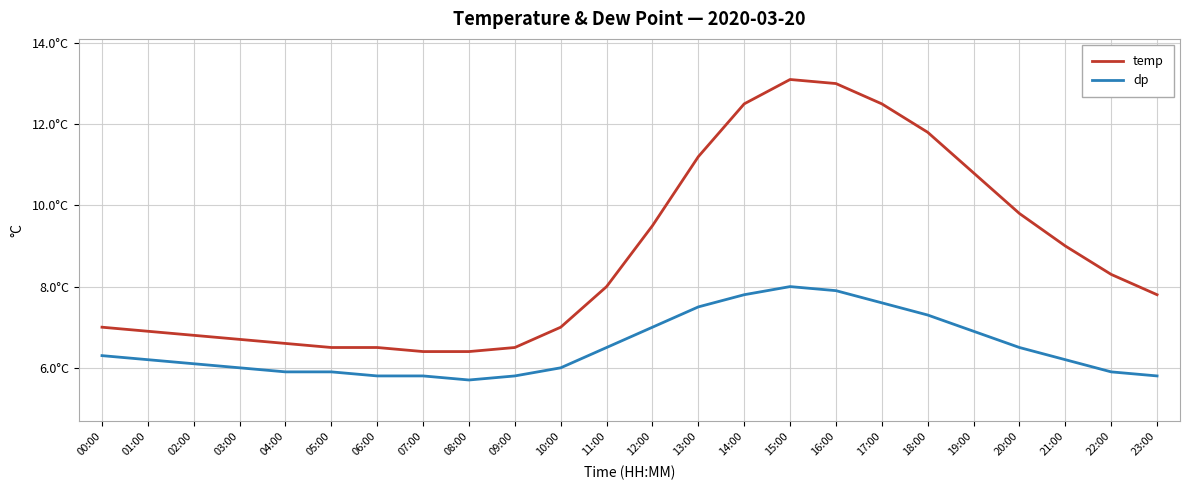

At which category is the sum across all series the highest?

15:00